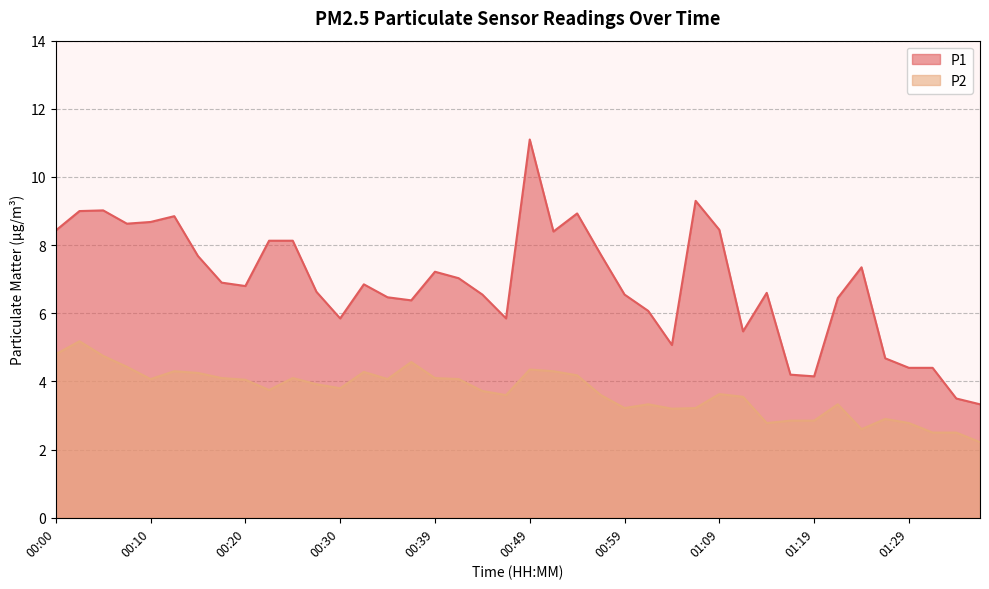

Rank the categories by P2 value from highest to lowest.

00:02, 00:00, 00:05, 00:37, 00:07, 00:49, 00:12, 00:52, 00:32, 00:15, 00:54, 00:17, 00:25, 00:39, 00:10, 00:34, 00:42, 00:20, 00:27, 00:30, 00:22, 00:44, 01:09, 00:47, 00:57, 01:11, 01:02, 01:21, 00:59, 01:07, 01:04, 01:26, 01:16, 01:19, 01:14, 01:29, 01:24, 01:31, 01:34, 01:36